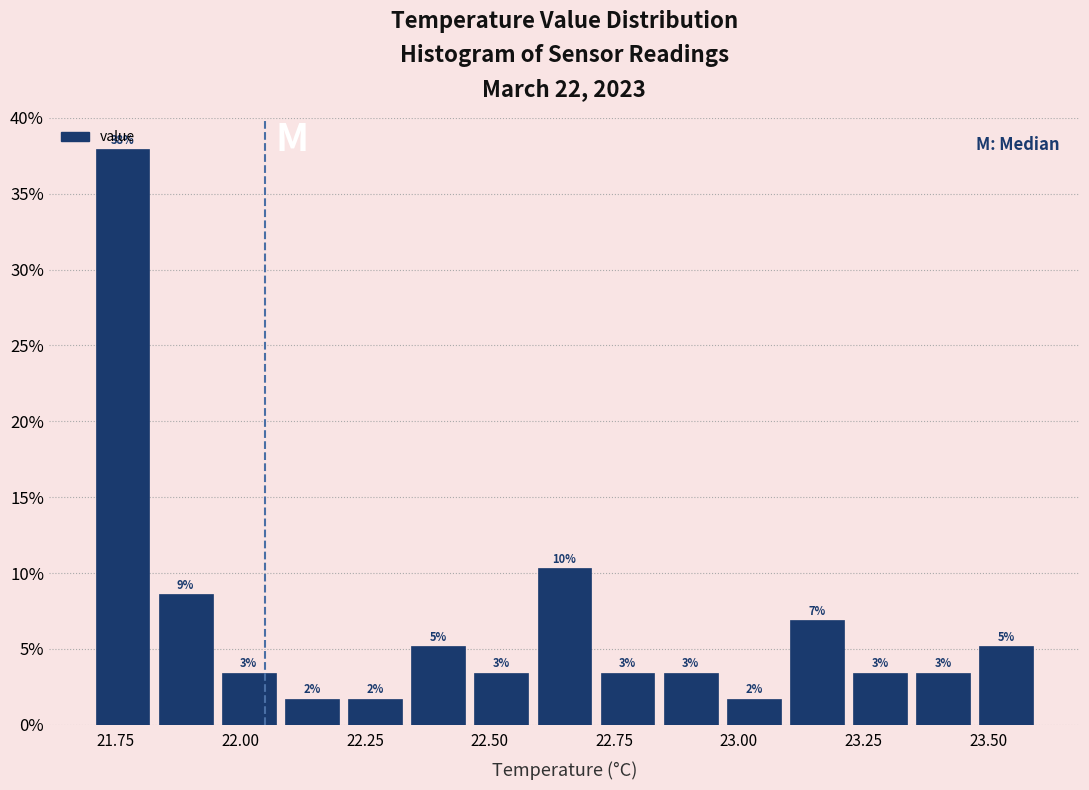

Around what value on the x-axis is the tallest bar? Give the approximate position of its centre, as read against the axis.

21.75